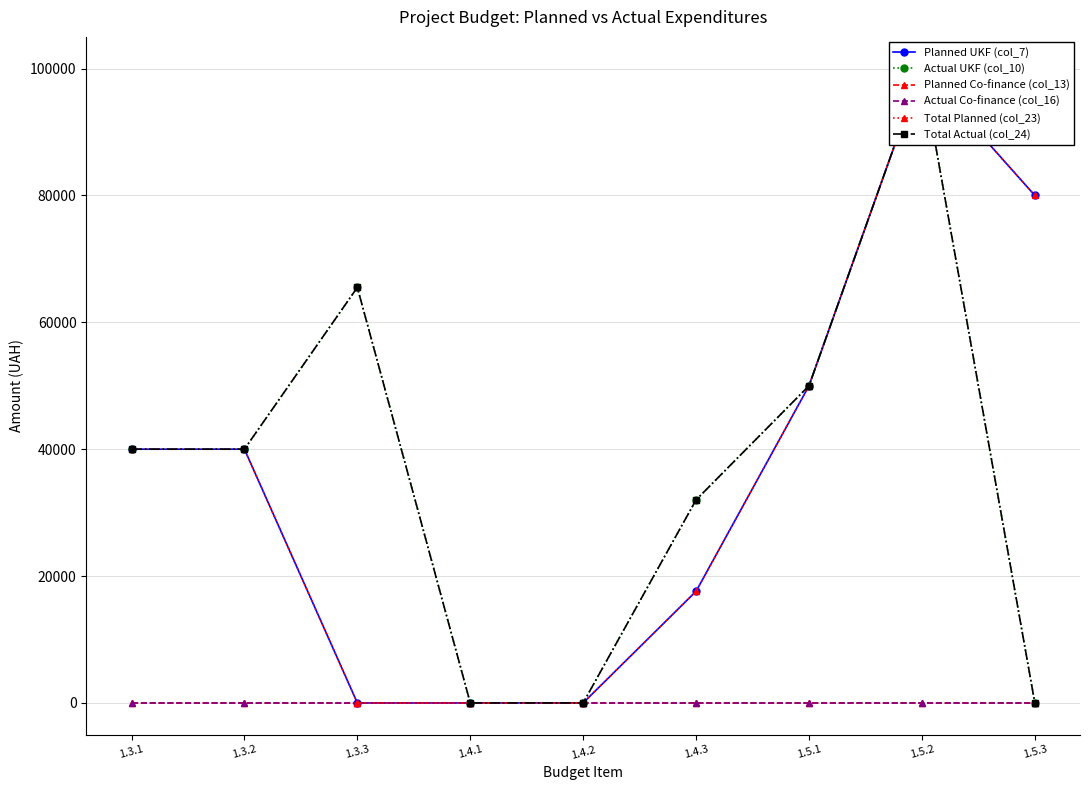

Which series has the largest total across all categories?

Planned UKF (col_7)